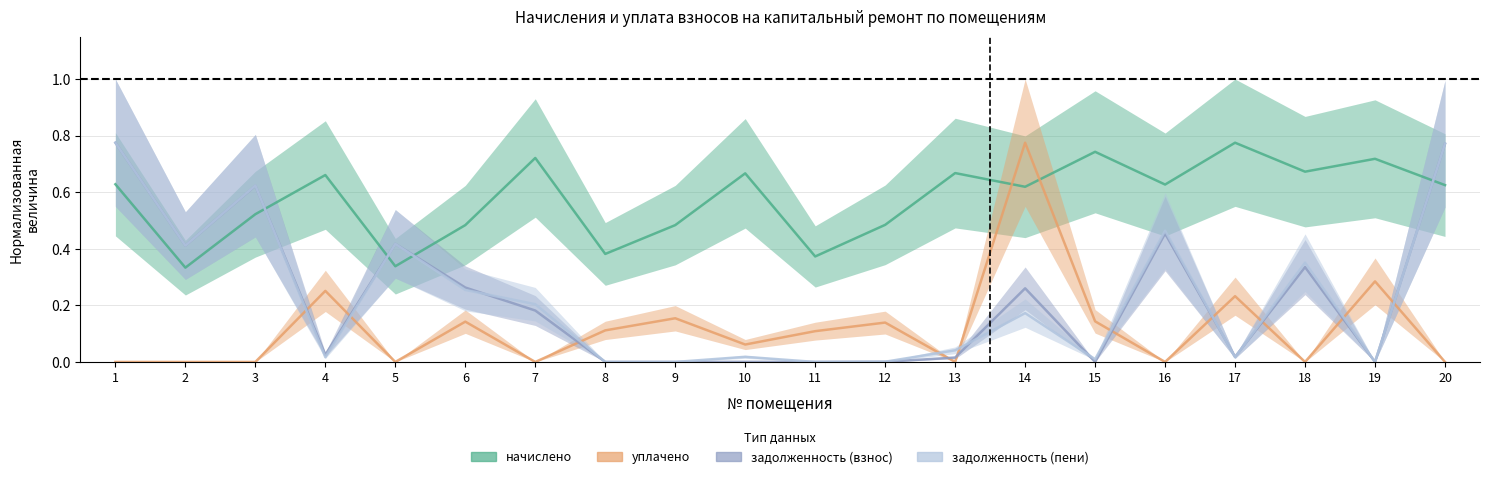

Reading right to left, transcribe all the data shown in this chart.

начислено: 0.6	0.7	0.7	0.8	0.6	0.7	0.6	0.7	0.5	0.4	0.7	0.5	0.4	0.7	0.5	0.3	0.7	0.5	0.3	0.6
уплачено: 0.0	0.3	0.0	0.2	0.0	0.1	0.8	0.0	0.1	0.1	0.1	0.2	0.1	0.0	0.1	0.0	0.3	0.0	0.0	0.0
задолженность (взнос): 0.8	0.0	0.3	0.0	0.5	0.0	0.3	0.0	0.0	0.0	0.0	0.0	0.0	0.2	0.3	0.4	0.0	0.6	0.4	0.8
задолженность (пени): 0.8	0.0	0.4	0.0	0.5	0.0	0.2	0.0	0.0	0.0	0.0	0.0	0.0	0.2	0.3	0.4	0.0	0.6	0.4	0.8